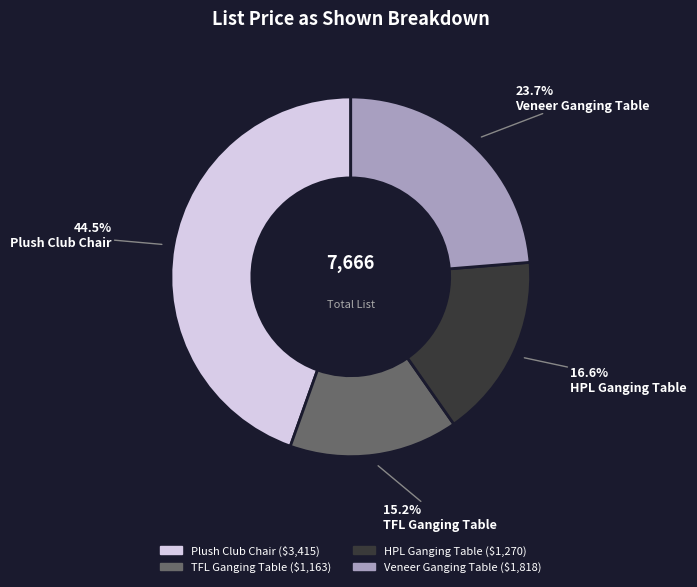

To the nearest percent, what portion does HPL Ganging Table represent?

17%